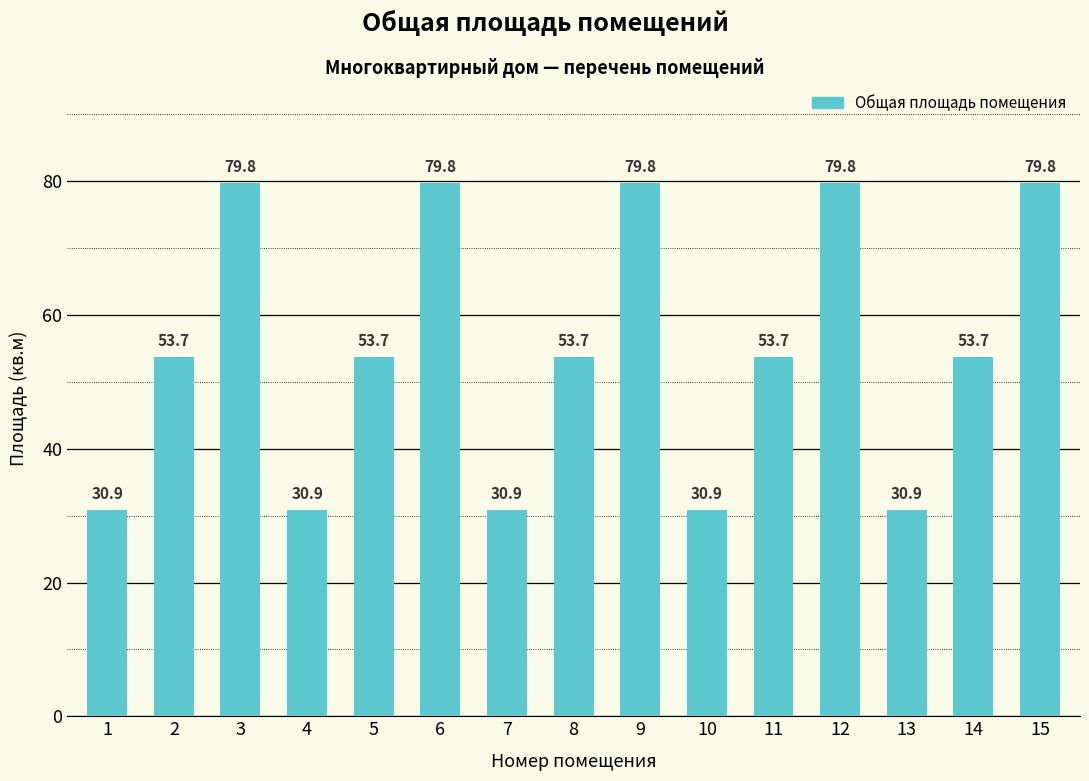

What is the difference between the values at 6 and 4?

48.9